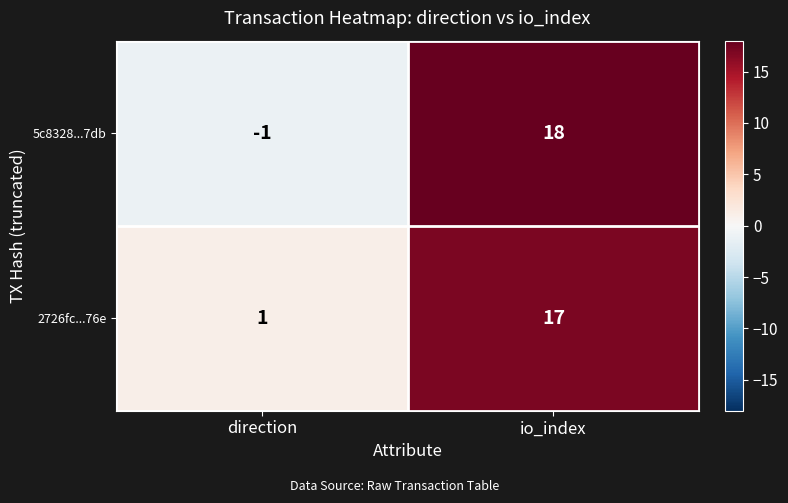

What is the greatest value displayed?

18